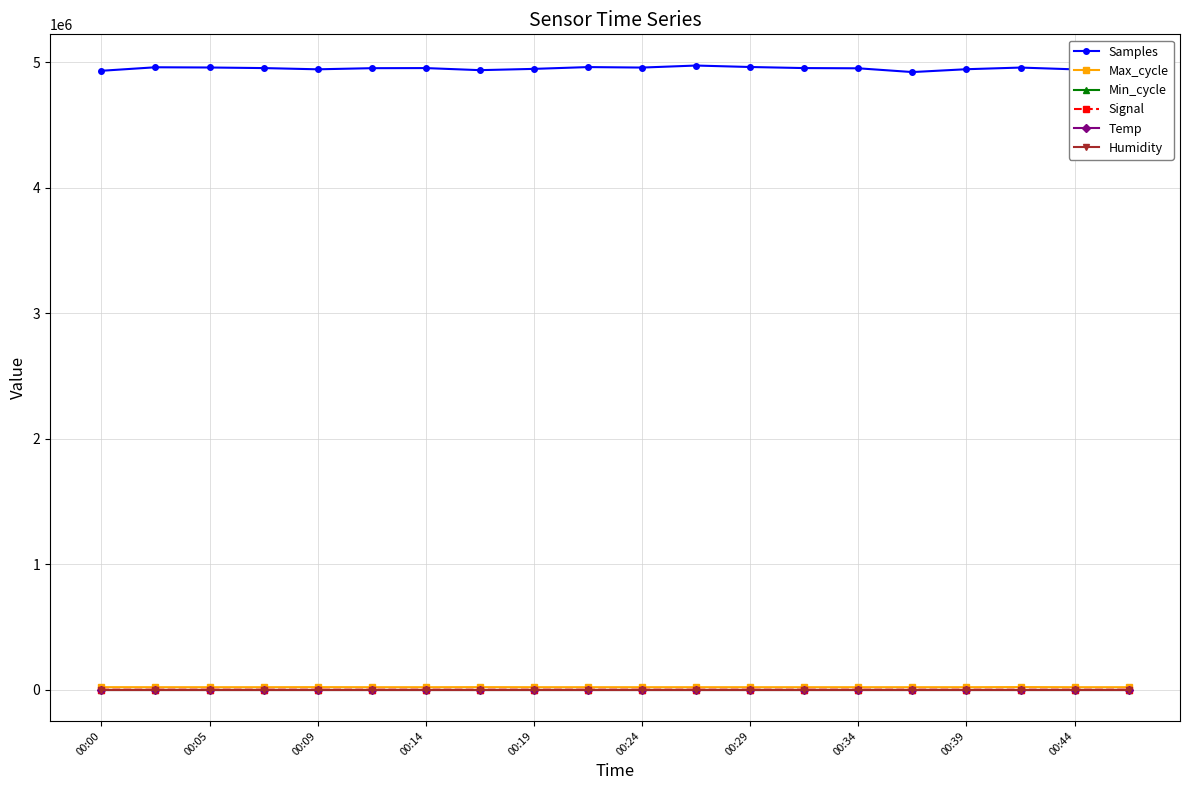

True or false: Max_cycle and Samples cross at least once.

False